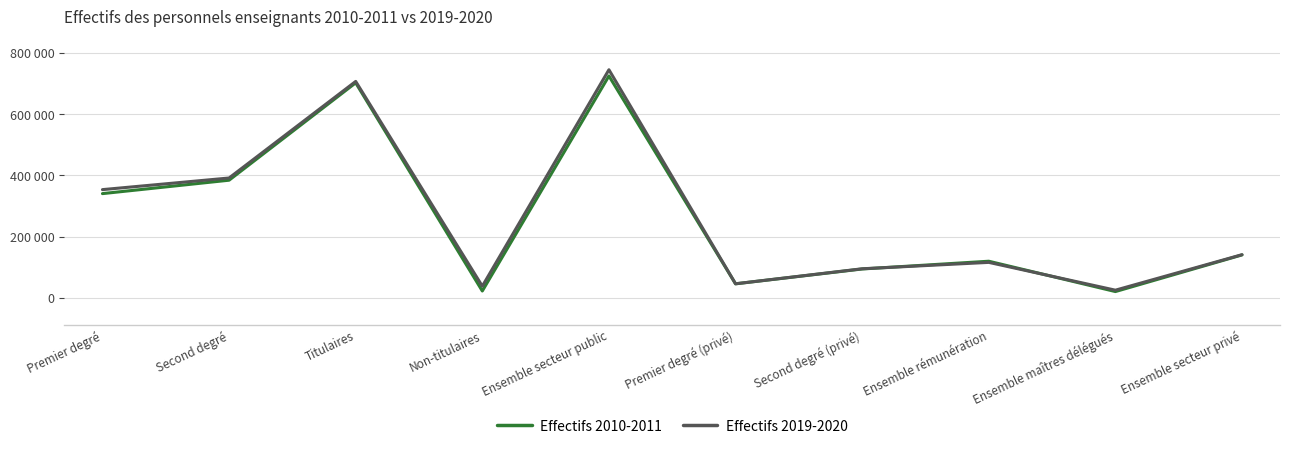

What is the difference between the maximum and minimum values in the Effectifs 2019-2020 series?

719780